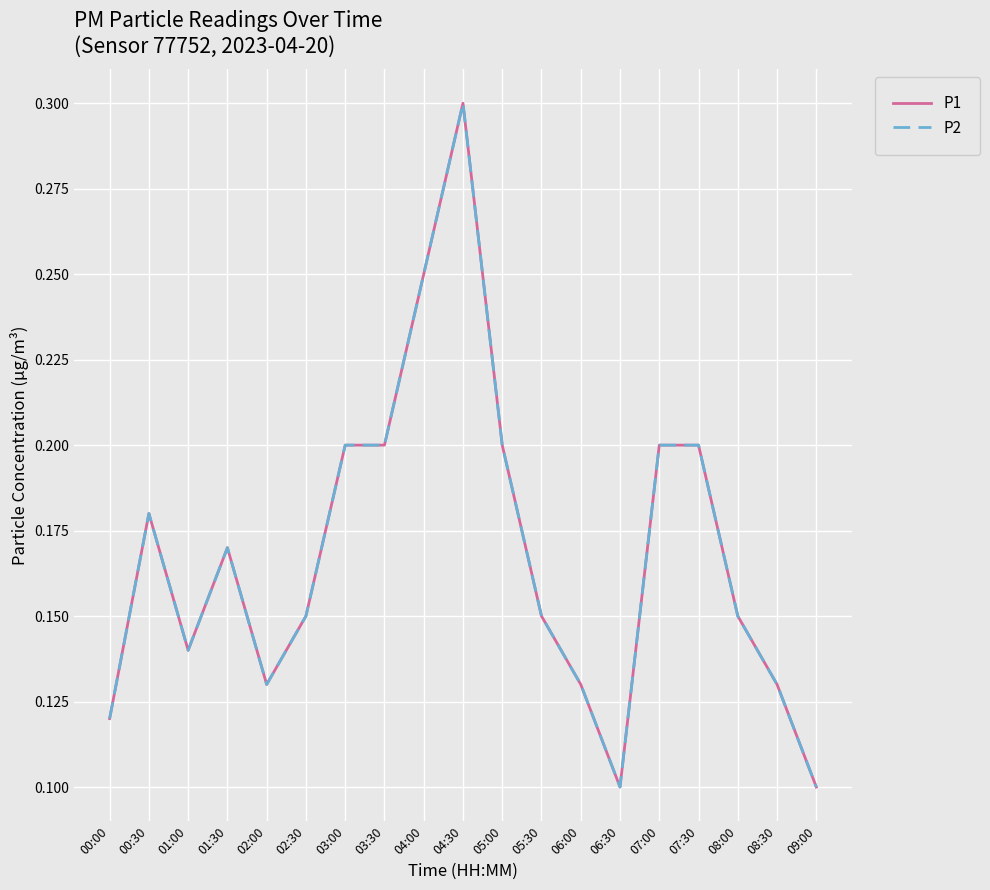

Is this an area chart (filled region under the line)?

No